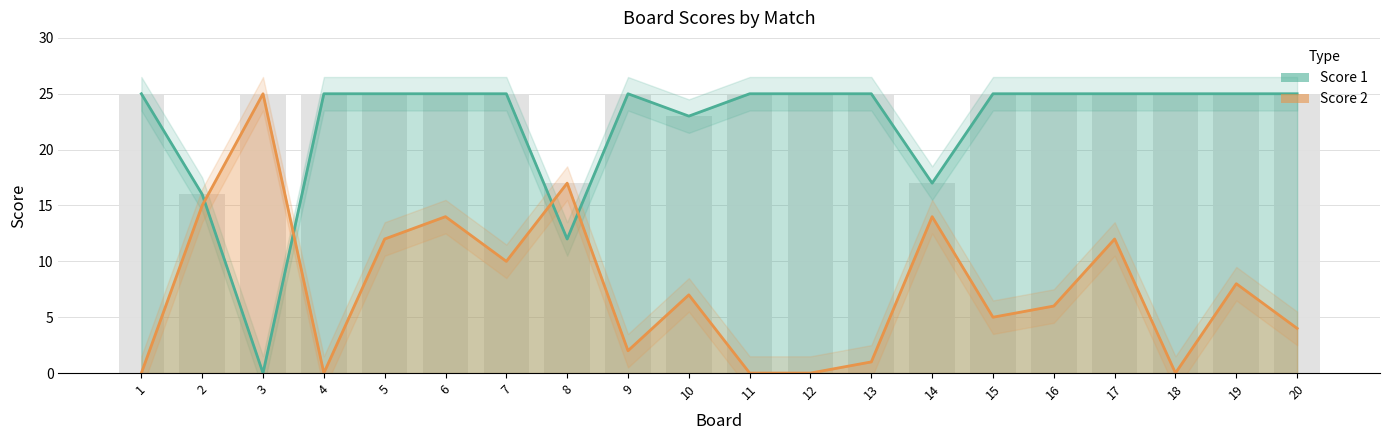

Are the bars horizontal?

No